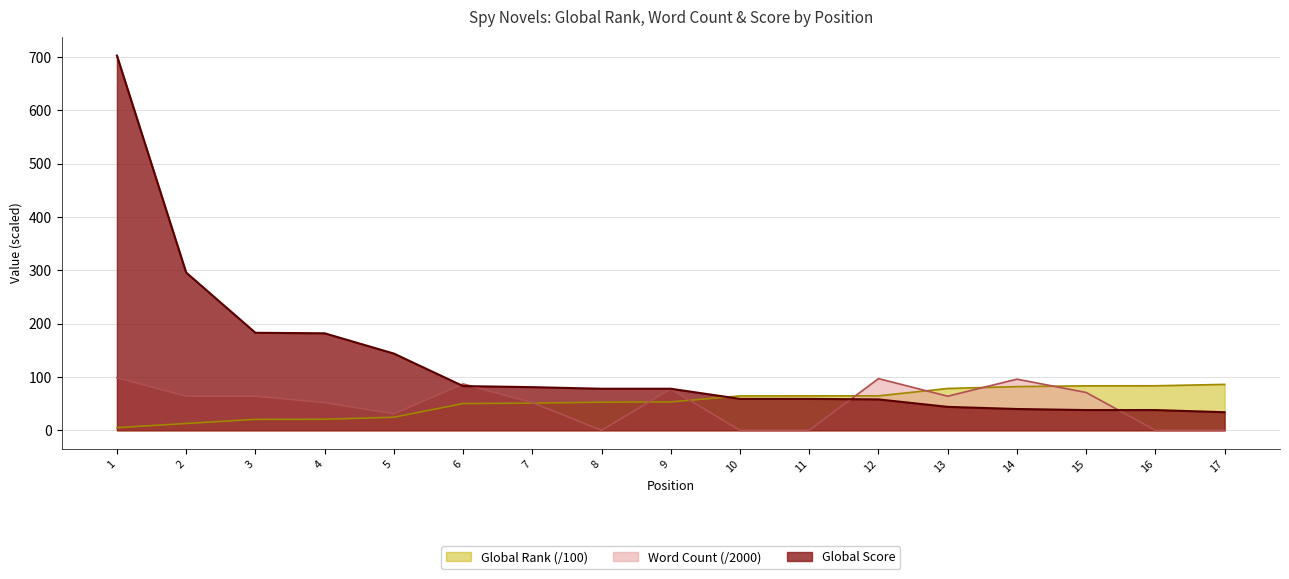

Reading left to right, extract all data points from this chart.

Global Score: 1=703.0	2=296.0	3=183.0	4=182.0	5=144.0	6=83.0	7=81.0	8=78.0	9=78.0	10=59.0	11=59.0	12=58.0	13=44.0	14=40.0	15=38.0	16=38.0	17=34.0
Word Count (scaled): 1=98.8	2=64.0	3=64.0	4=52.0	5=31.0	6=87.0	7=52.0	8=0.0	9=77.5	10=0.0	11=0.0	12=97.0	13=64.0	14=96.0	15=71.0	16=0.0	17=0.0
Global Rank: 1=5.0	2=12.8	3=20.6	4=20.7	5=24.5	6=50.2	7=51.0	8=52.8	9=53.3	10=64.5	11=64.6	12=64.7	13=78.5	14=82.0	15=83.5	16=83.5	17=86.2